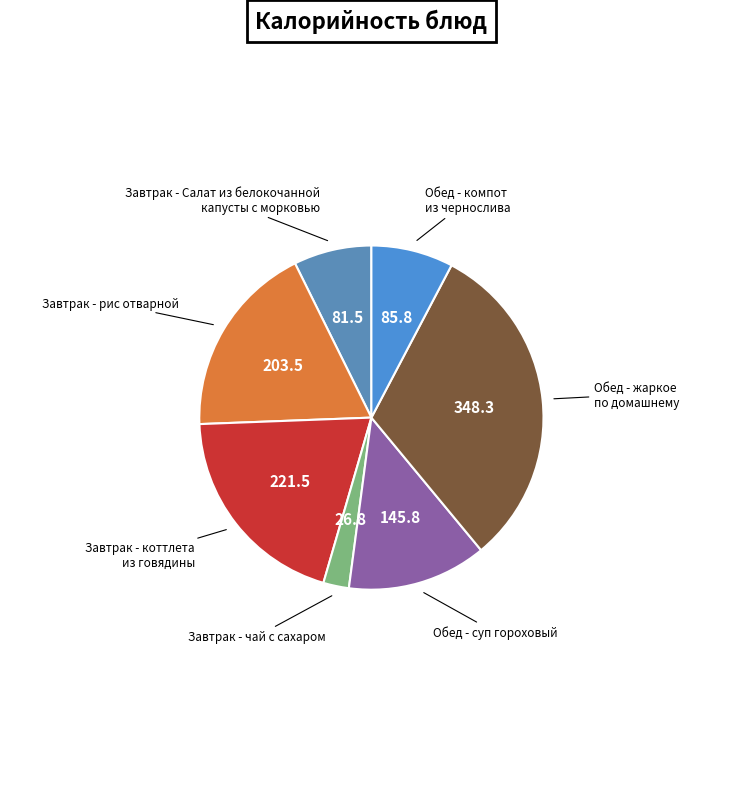

Which slice is the smallest?

Завтрак - чай с сахаром